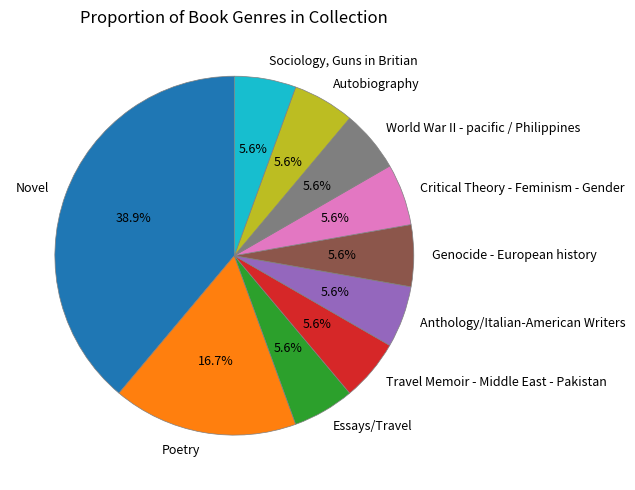

How many segments does this pie chart have?

10